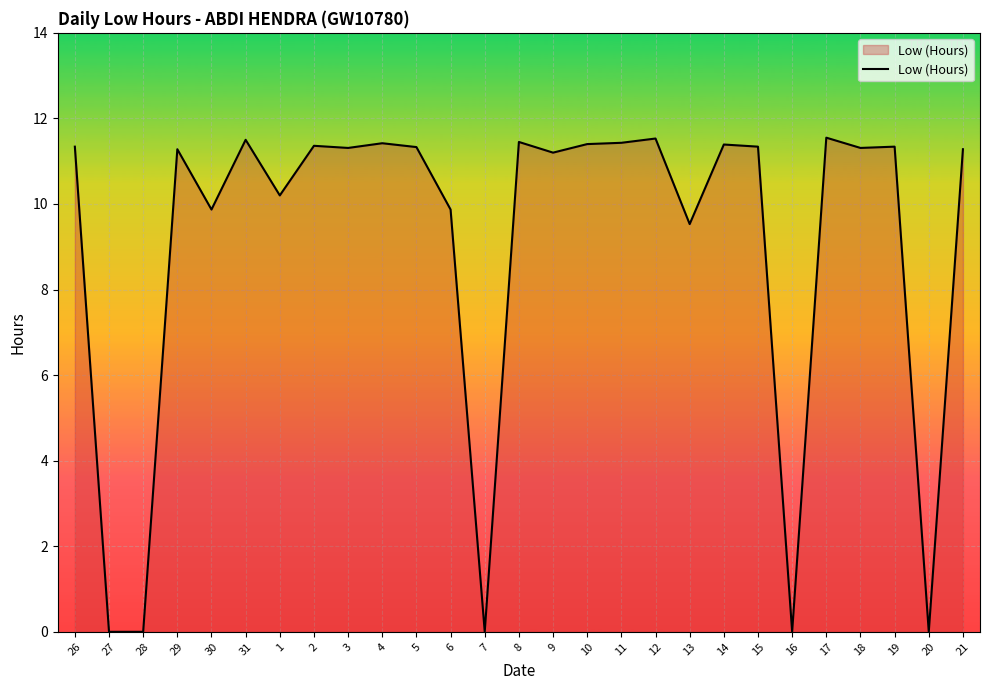

What is the maximum value shown in the chart?

11.6